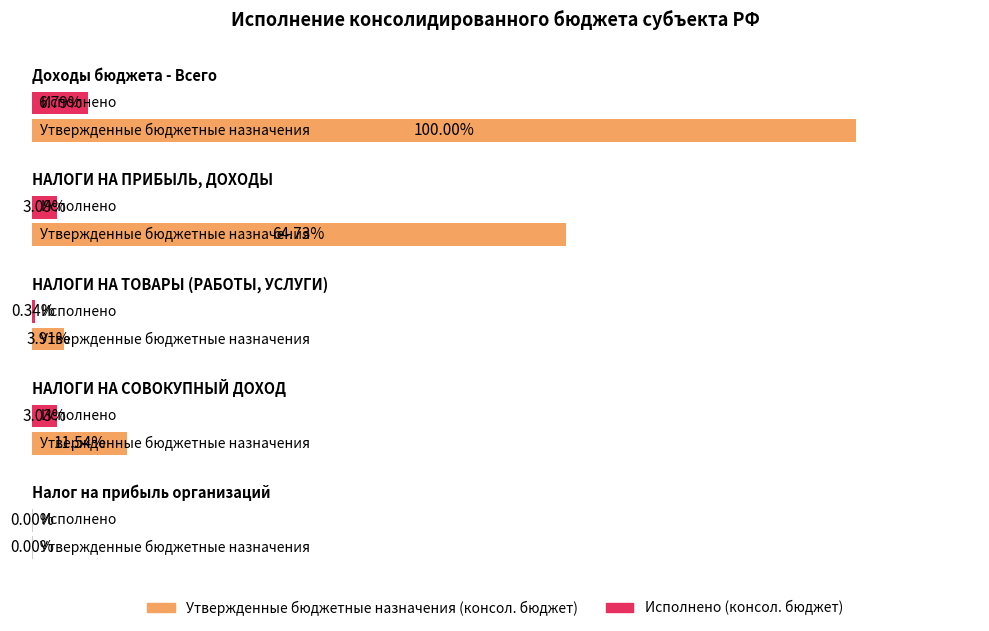

Does the chart contain stacked bars?

No